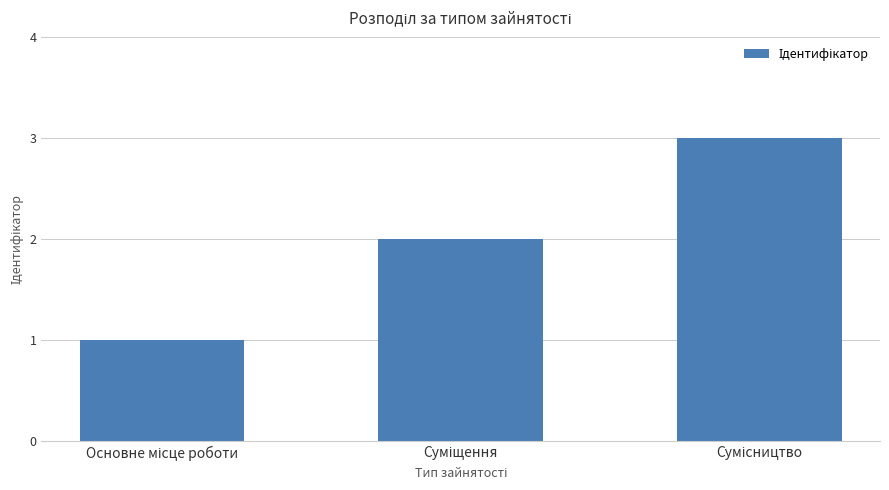

Does the chart contain any negative values?

No